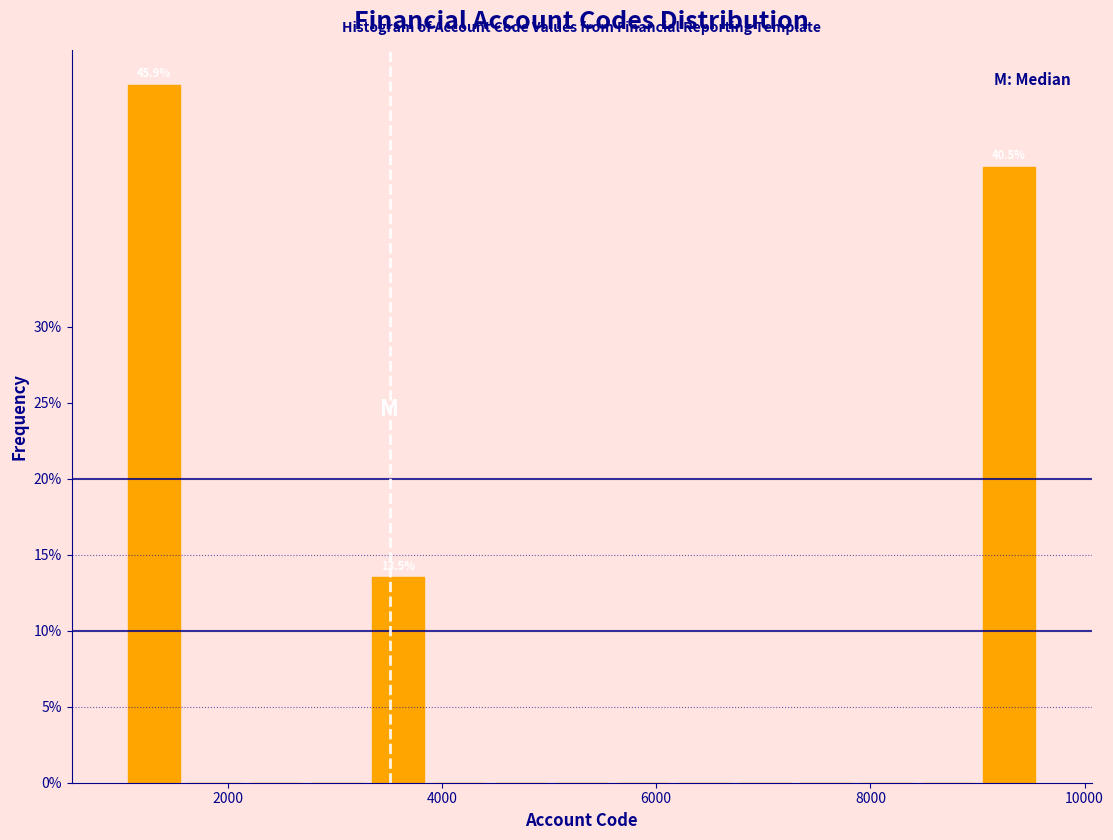

Around what value on the x-axis is the tallest bar? Give the approximate position of its centre, as read against the axis.

1400